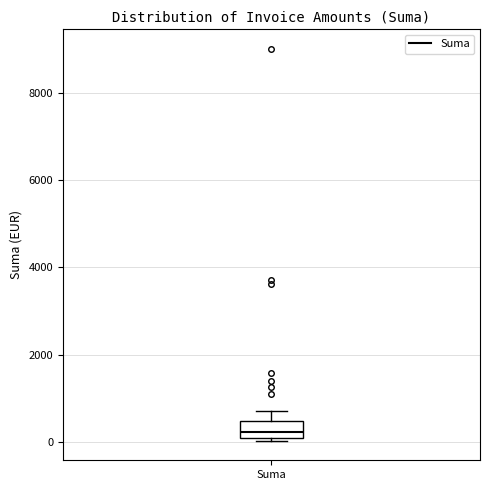

Transcribe this box plot: give where the median line is, the range the box spans, and where the two whiskers end, as read against the y-axis. The values are not printed on the chart, so give them approximately, as read against the axis.

median 200, box 0 to 400, whiskers 0 to 600